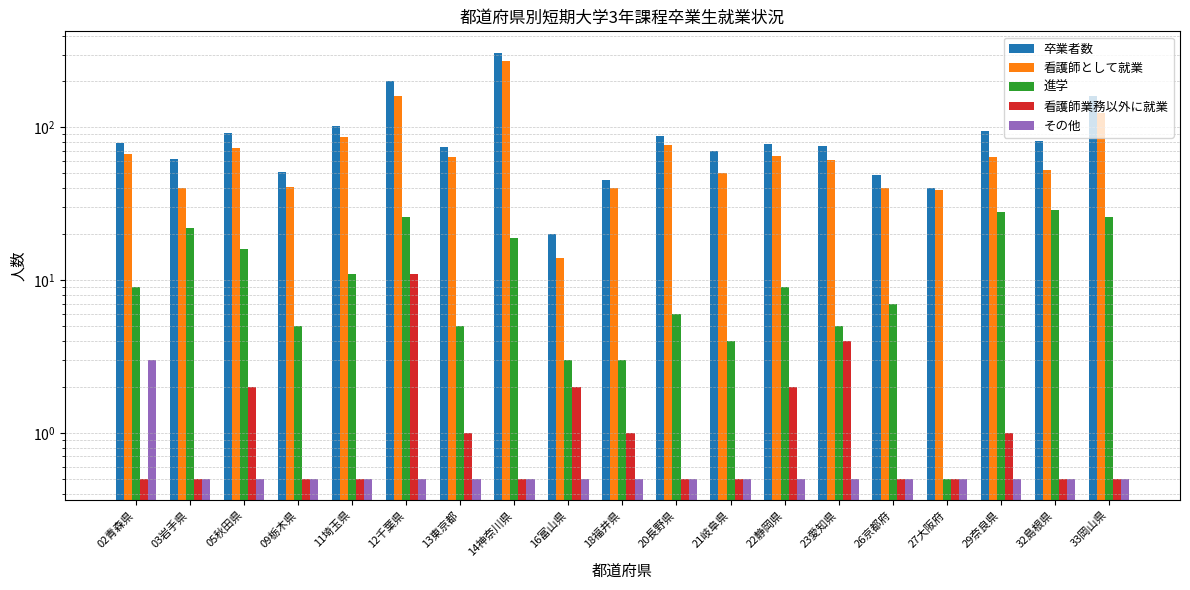

How many categories are shown in the chart?

19